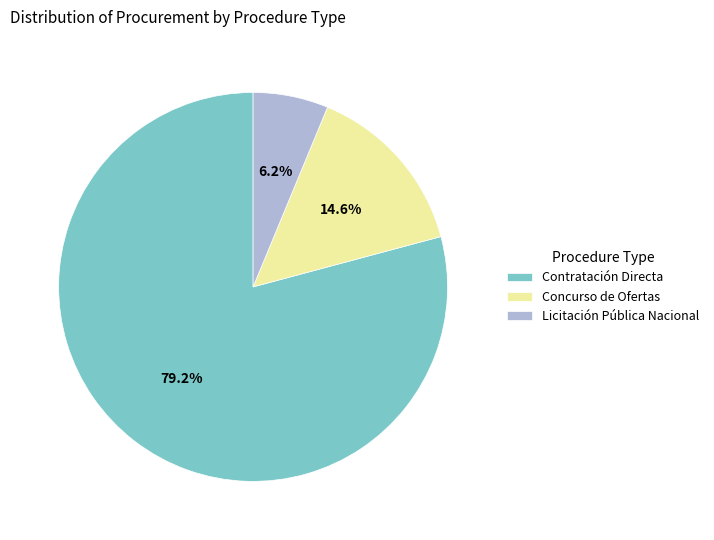

Combined, do Concurso de Ofertas and Contratación Directa account for over 50%?

Yes